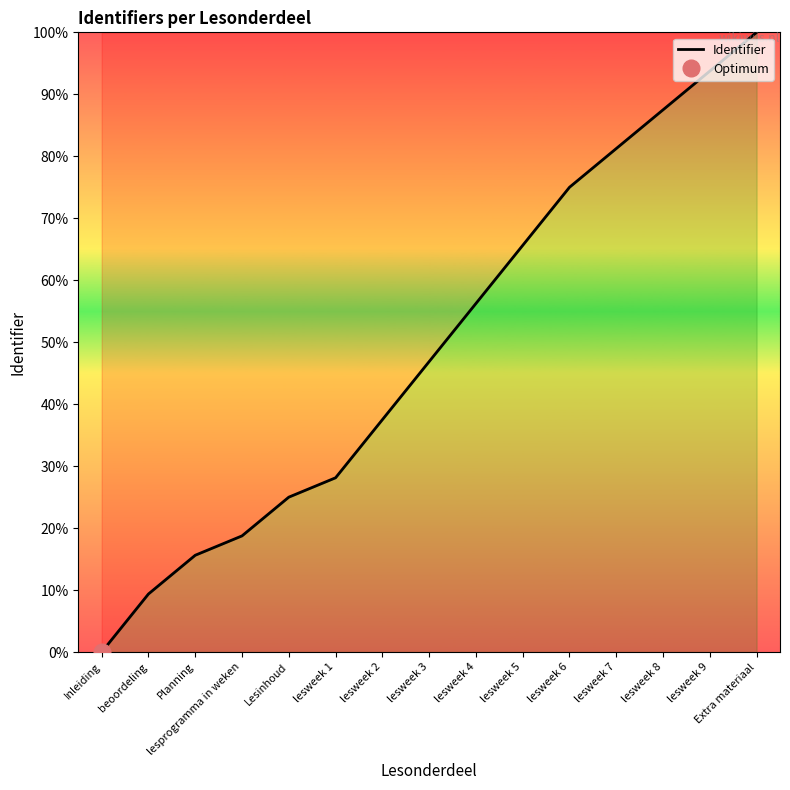

What is the change in value from lesweek 7 to lesweek 9?

+12.5